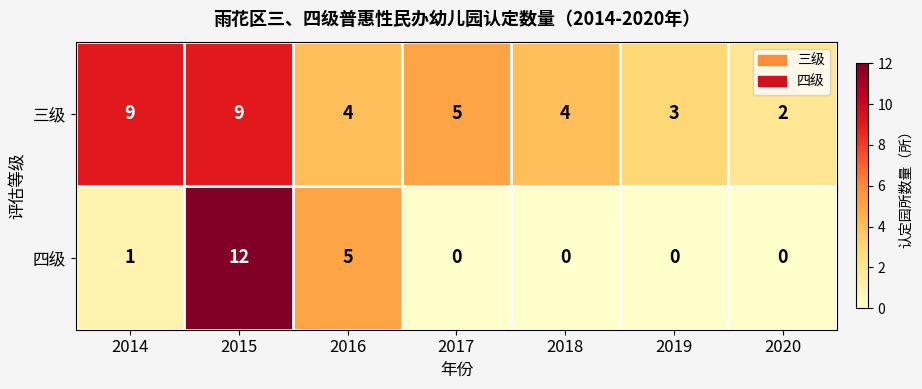

Between 2014 and 2019, which series saw the biggest shift?

三级